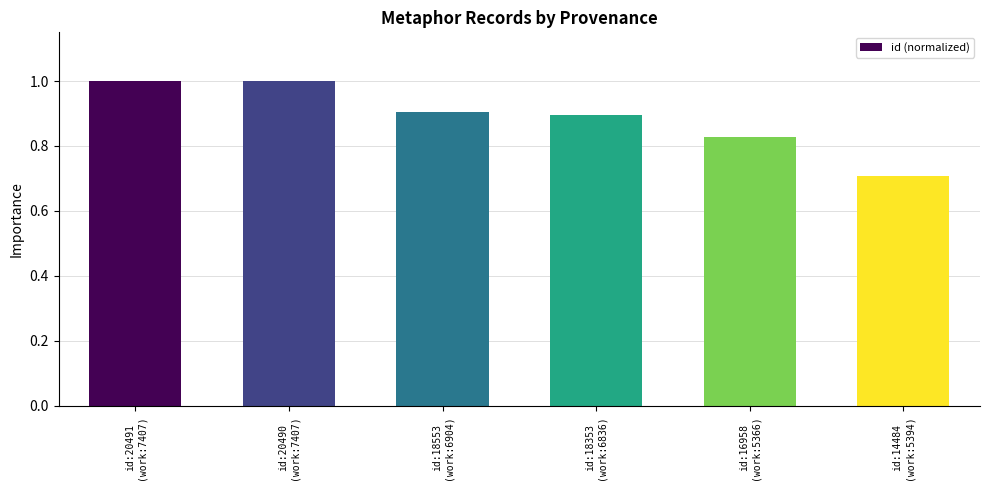

Which label corresponds to the smallest value in the chart?

id:14484
(work:5394)